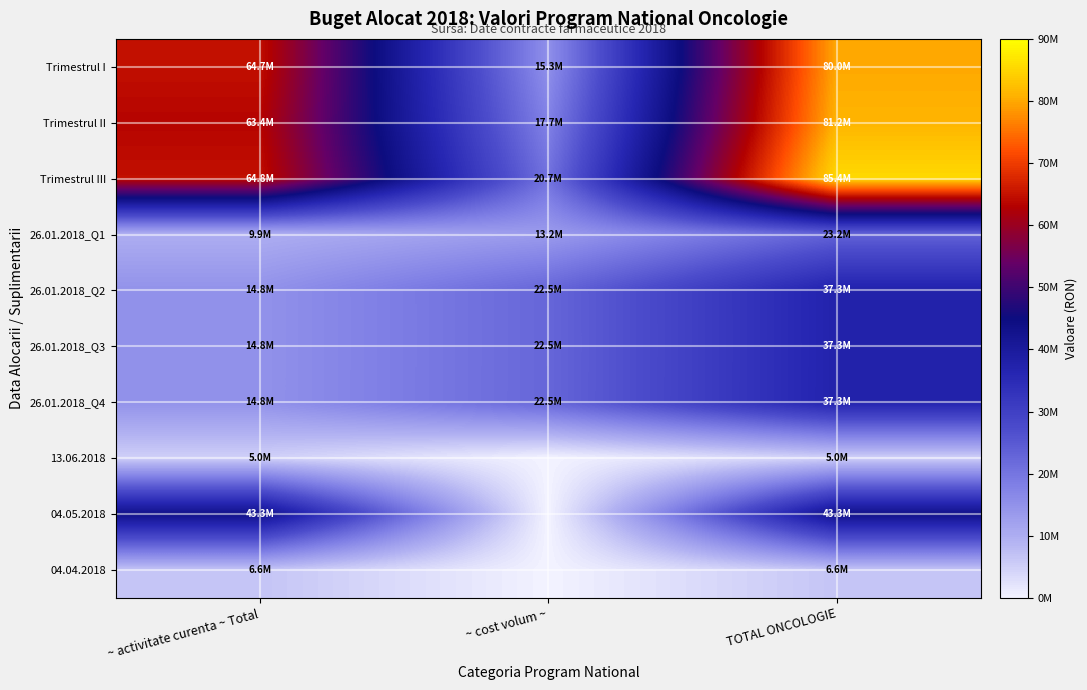

Between TOTAL ONCOLOGIE and ~ cost volum ~, which is larger?

TOTAL ONCOLOGIE